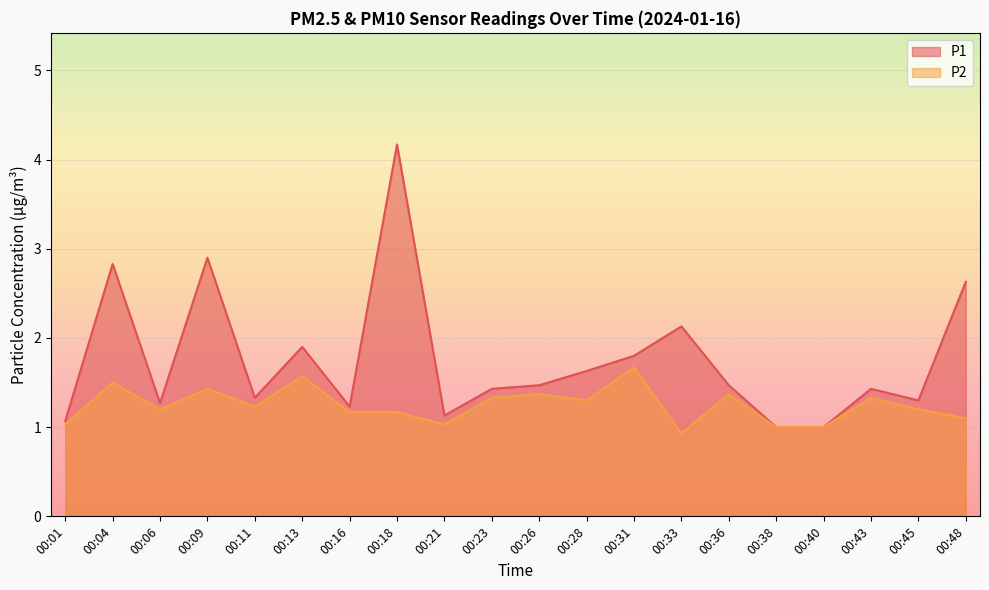

Rank the series by their average value, from highest to lowest.

P1, P2